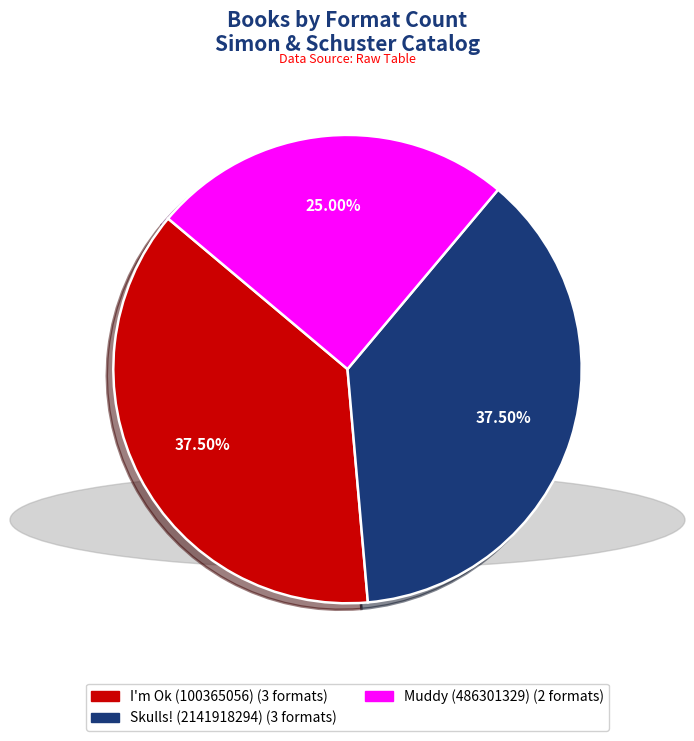

What percentage do Skulls! (2141918294) and Muddy (486301329) together represent?

62.5%